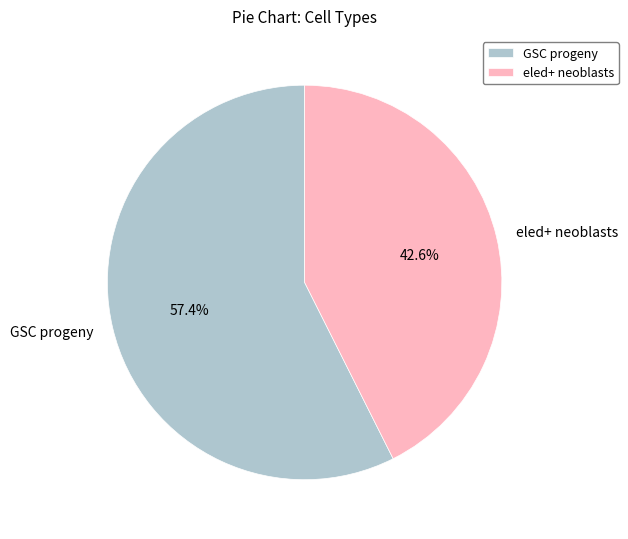

To the nearest percent, what portion does eled+ neoblasts represent?

43%